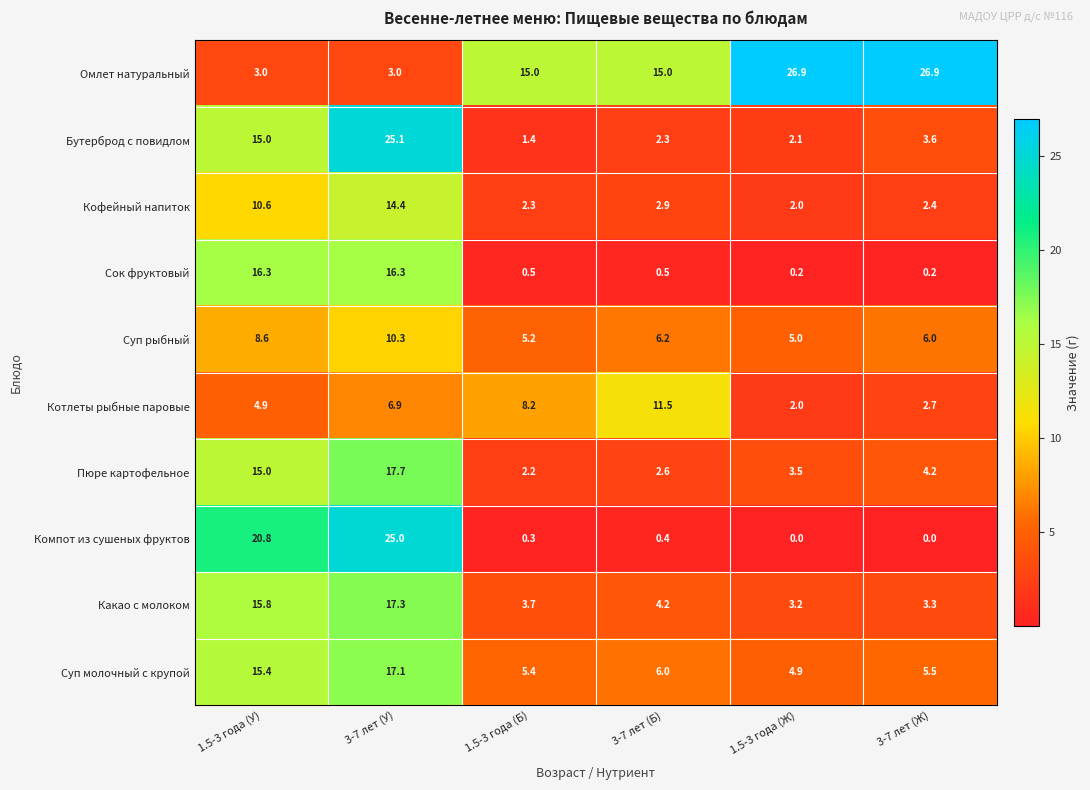

What is the greatest value displayed?

26.9